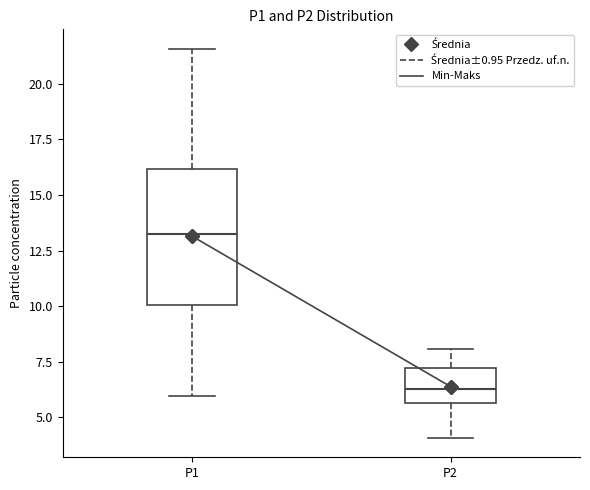

Reading left to right, read every box against the y-axis: the position of its median line, the range the box covers, and the ends of its whiskers. The values are not printed on the chart, so give them approximately, as read against the axis.

P1: median 13.0, box 10.0 to 16.0, whiskers 6.0 to 21.5
P2: median 6.5, box 5.5 to 7.0, whiskers 4.0 to 8.0